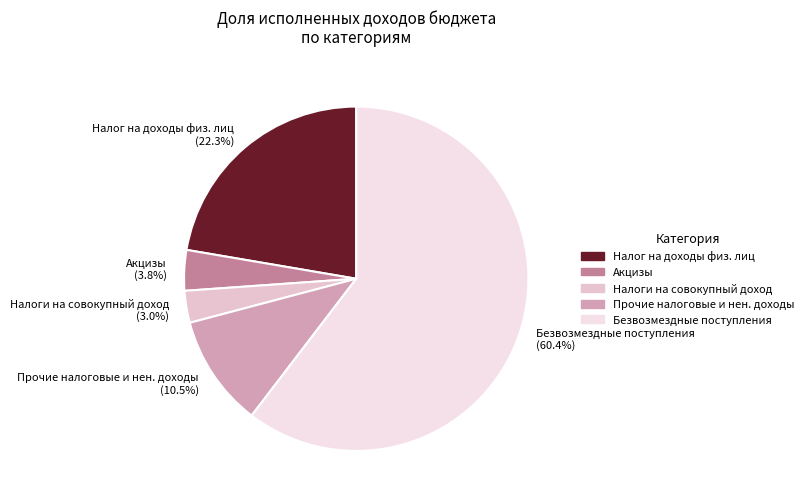

Rank the categories by value from lowest to highest.

Налоги на совокупный доход (3.0%), Акцизы (3.8%), Прочие налоговые и нен. доходы (10.5%), Налог на доходы физ. лиц (22.3%), Безвозмездные поступления (60.4%)